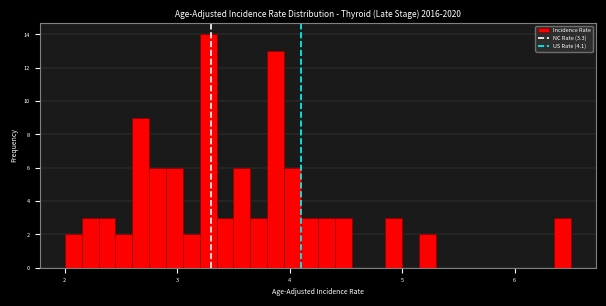

Read against the x-axis, roughly where is the centre of the tallest bar?

3.3